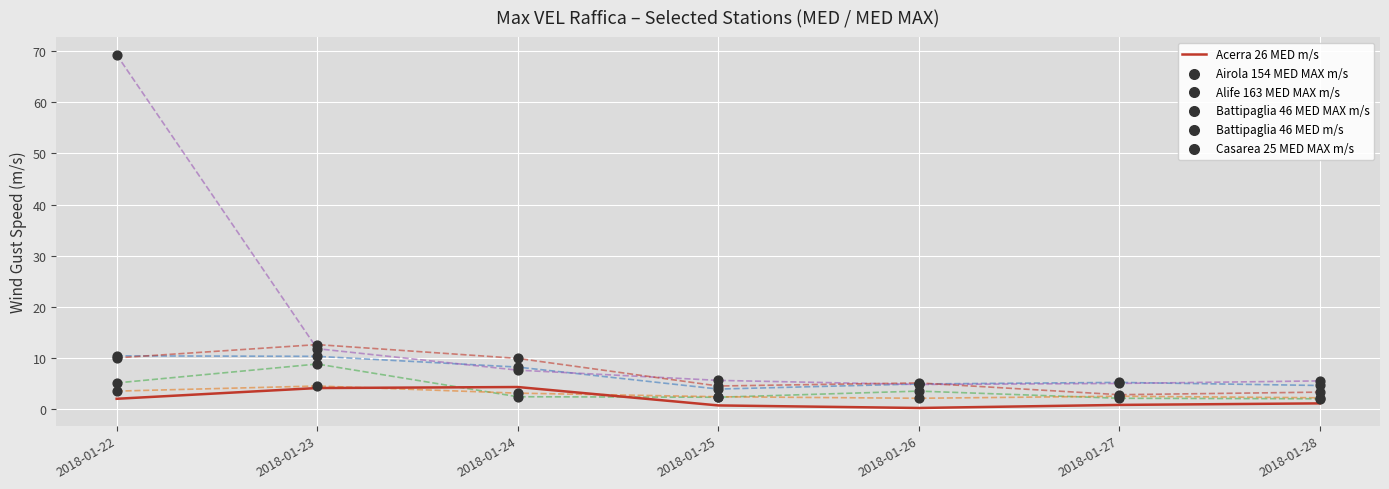

At how many categories does at least one series exceed 0?

7